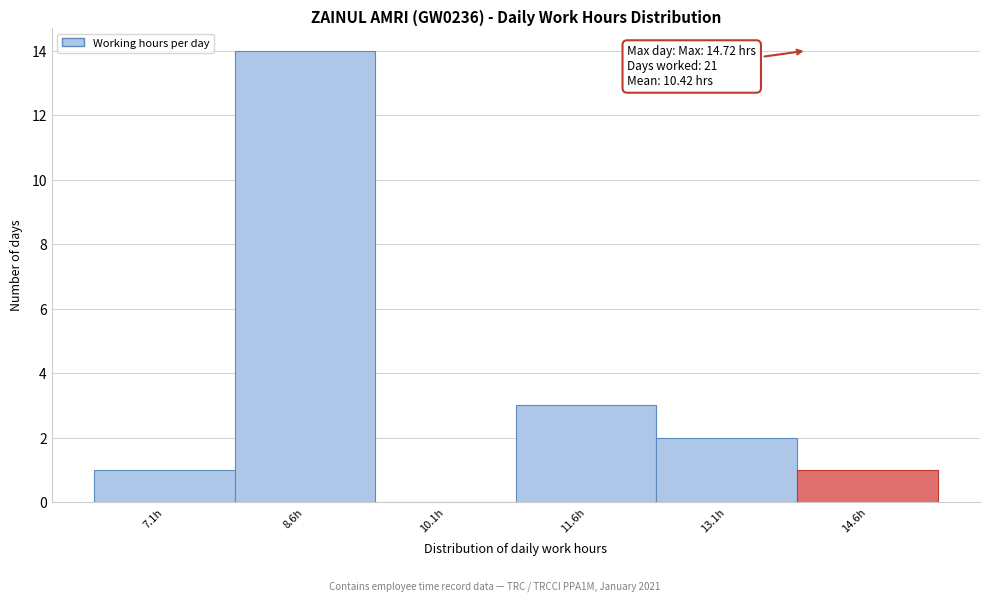

Reading left to right, extract all data points from this chart.

7.1h=1	8.6h=14	10.1h=0	11.6h=3	13.1h=2	14.6h=1